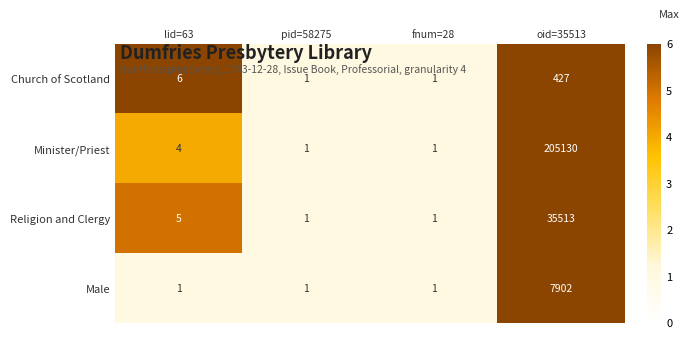

Rank the series by their maximum value, from highest to lowest.

Minister/Priest, Religion and Clergy, Male, Church of Scotland